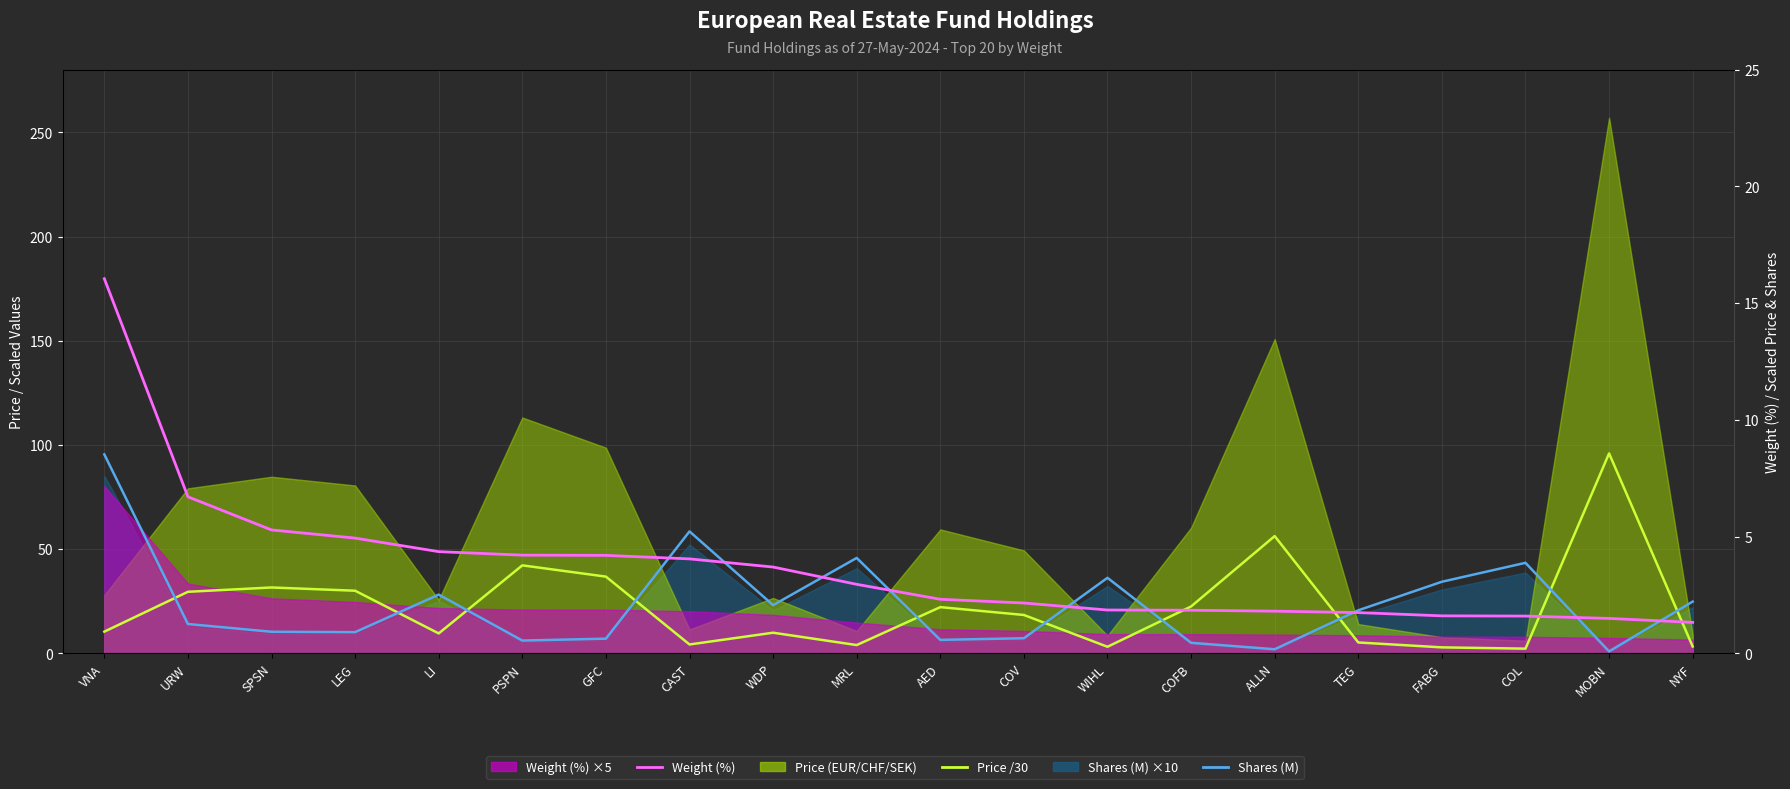

How many values in the Price /30 series exceed 1?

10